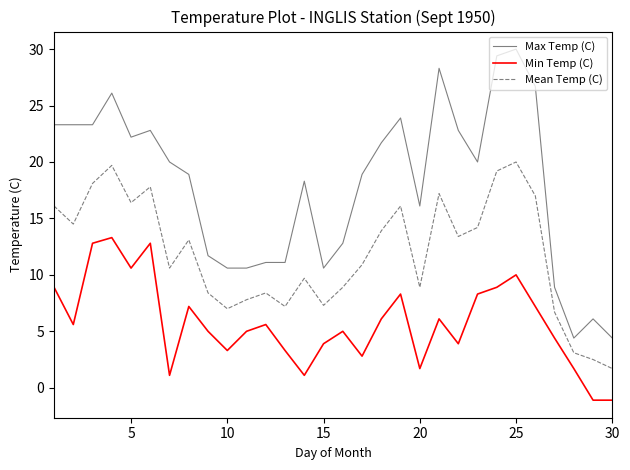

True or false: Mean Temp (C) and Min Temp (C) cross at least once.

False